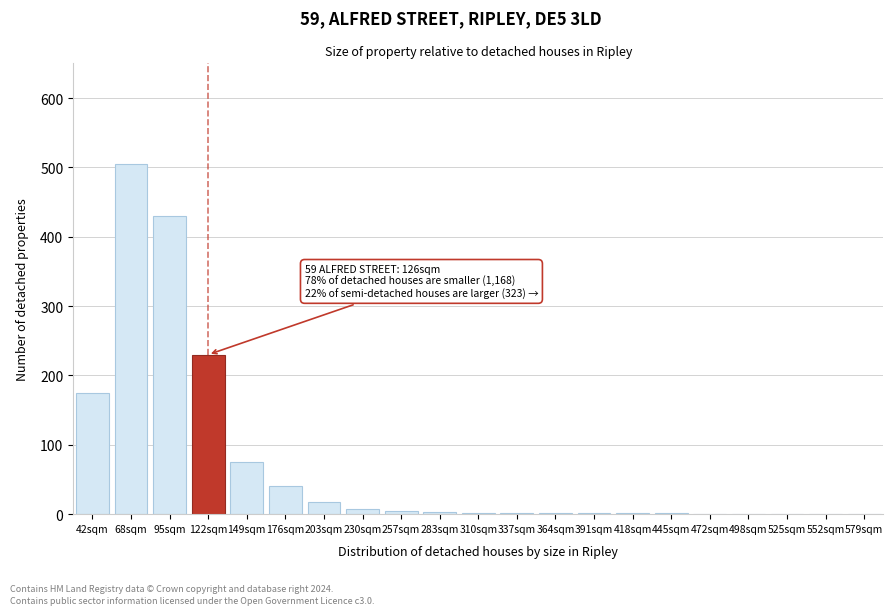

Between 42sqm and 149sqm, which is larger?

42sqm